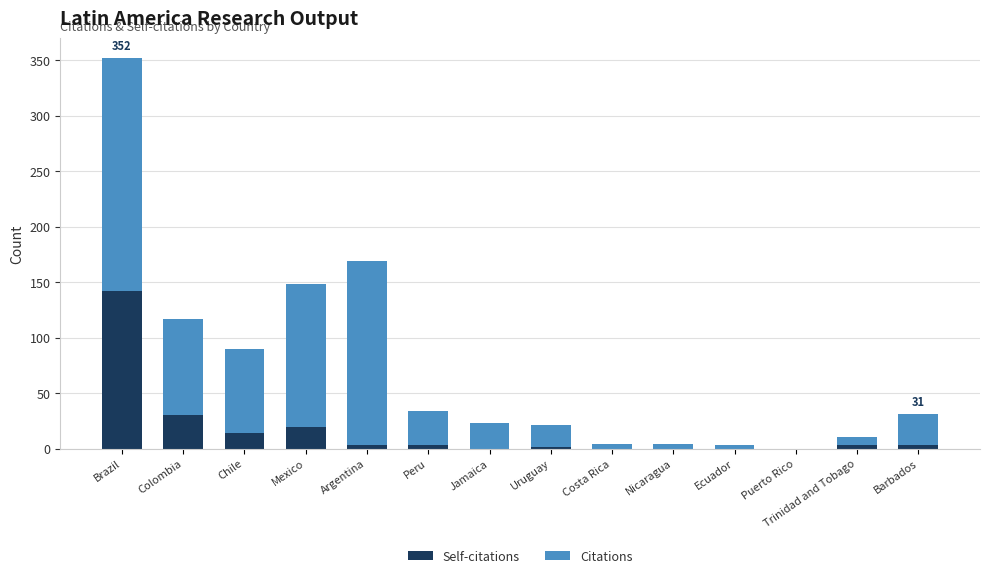

Which category has the highest value in the Self-citations series?

Brazil